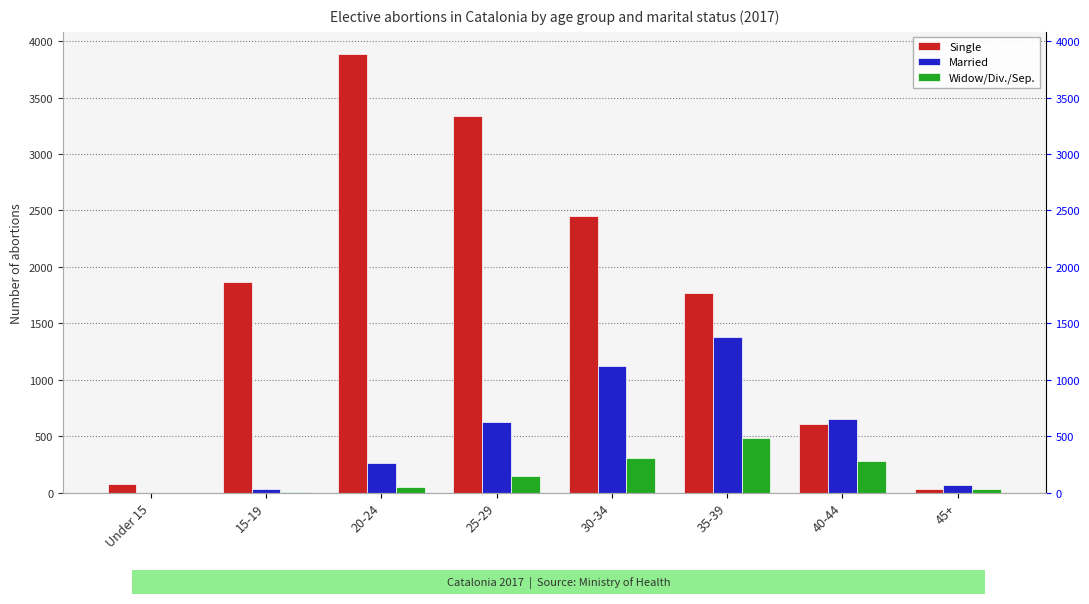

How many groups of bars are there?

8